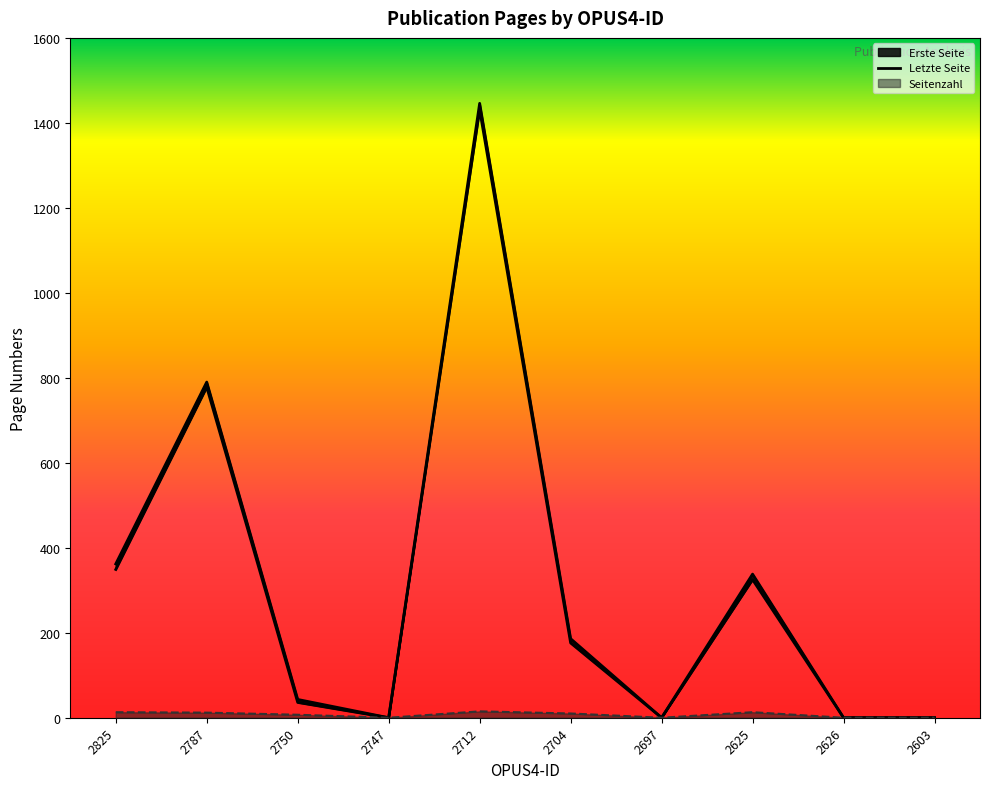

What is the approximate value of Letzte Seite at 2750, to the nearest 10?

40